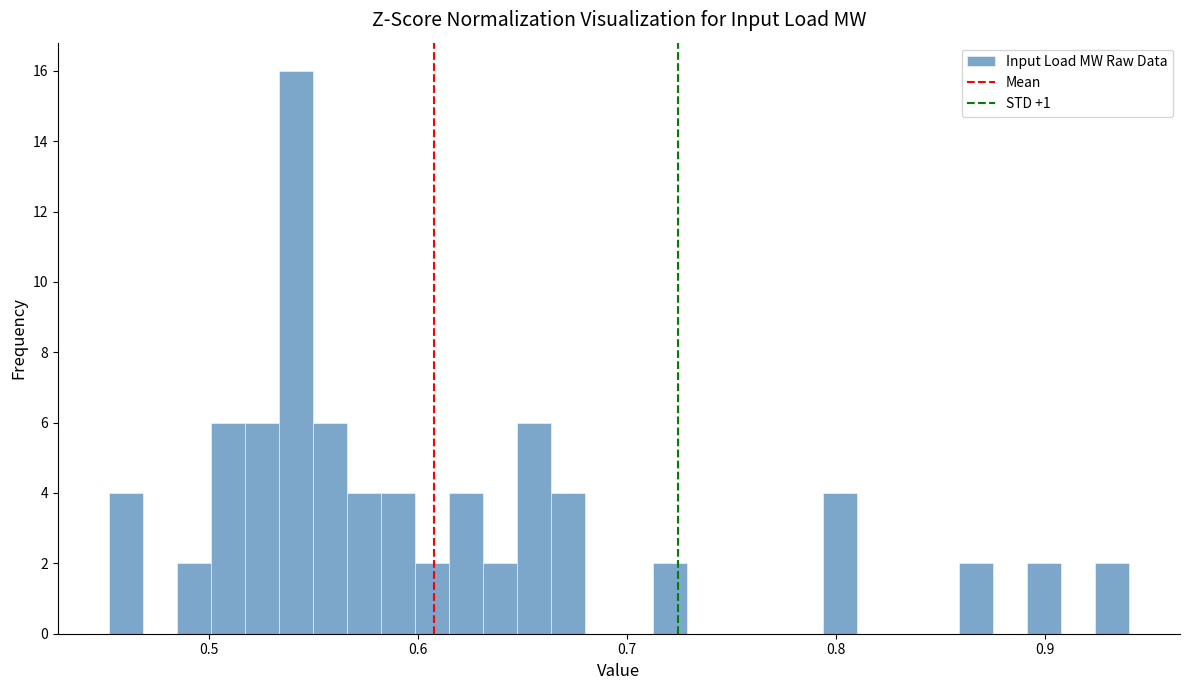

Around what value on the x-axis is the tallest bar? Give the approximate position of its centre, as read against the axis.

0.54